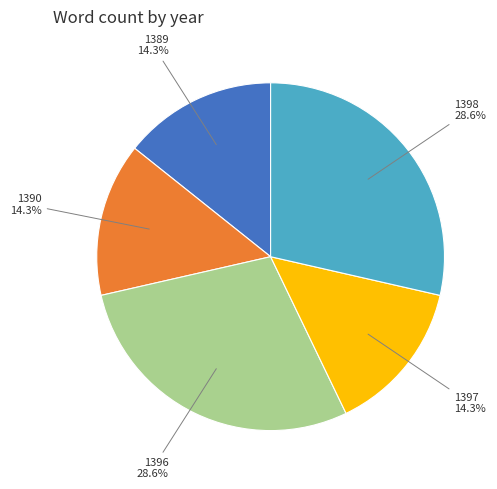

Is there a majority slice in this chart?

No